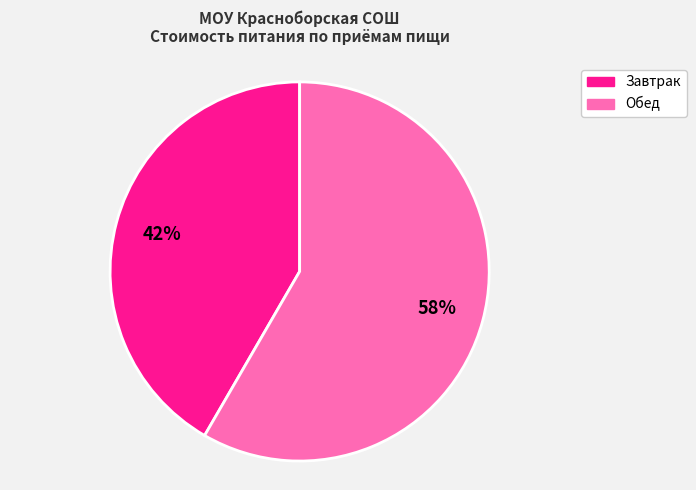

Is there a majority slice in this chart?

Yes